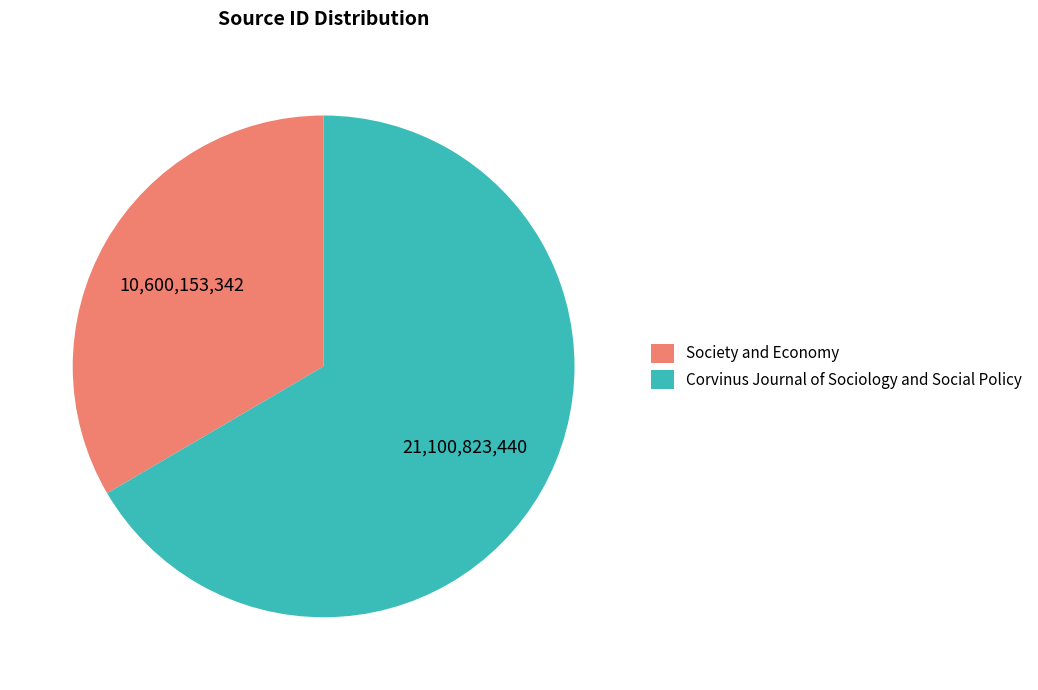

Is there a majority slice in this chart?

Yes